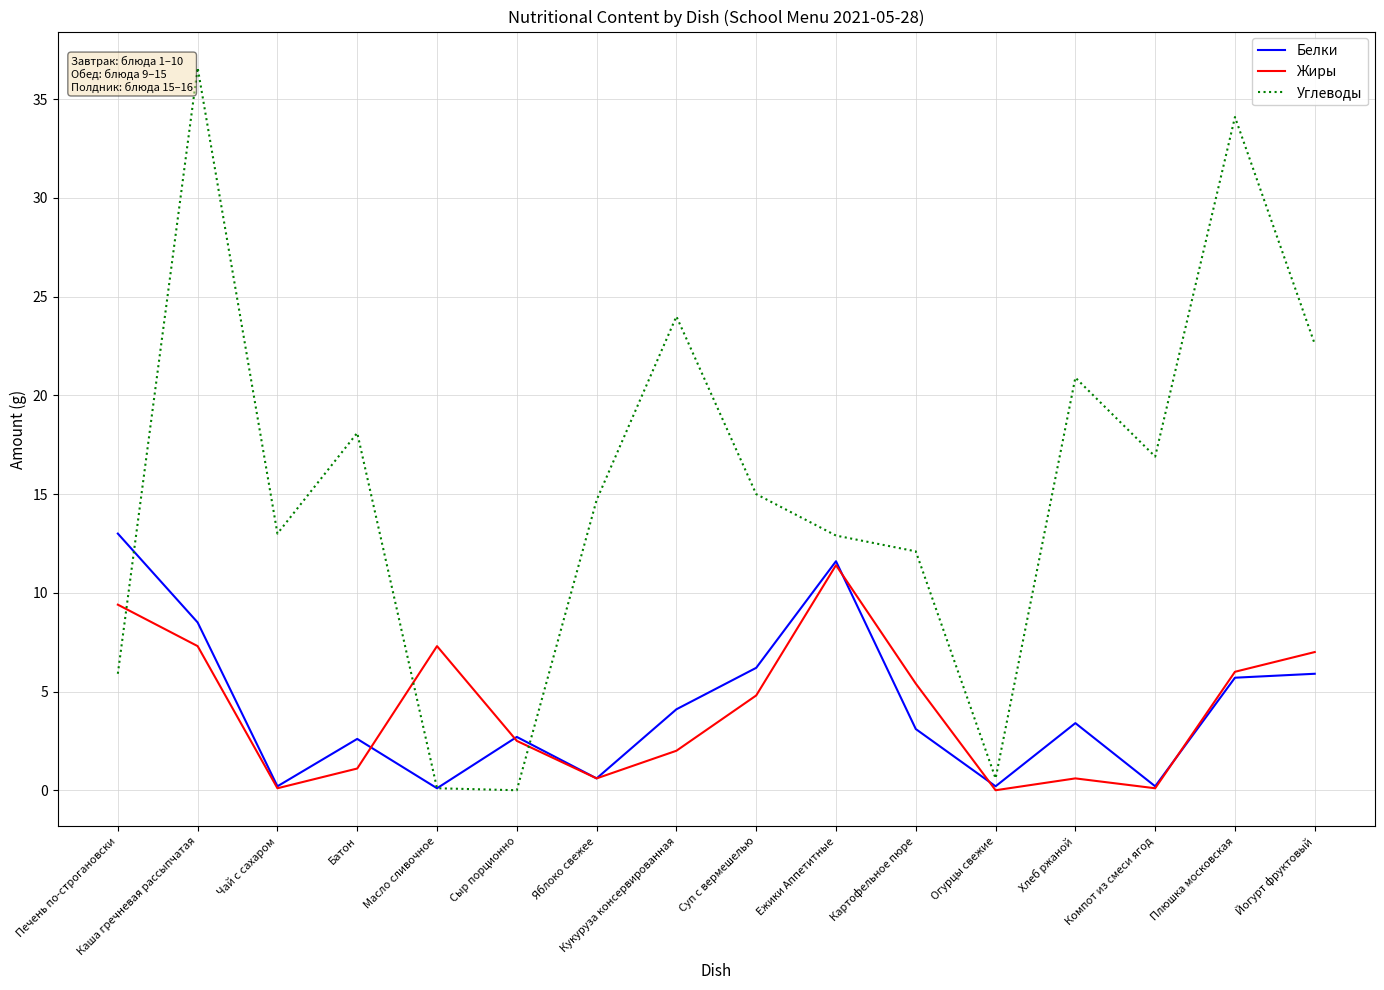

Where is the first local maximum for Углеводы?

Каша гречневая рассыпчатая